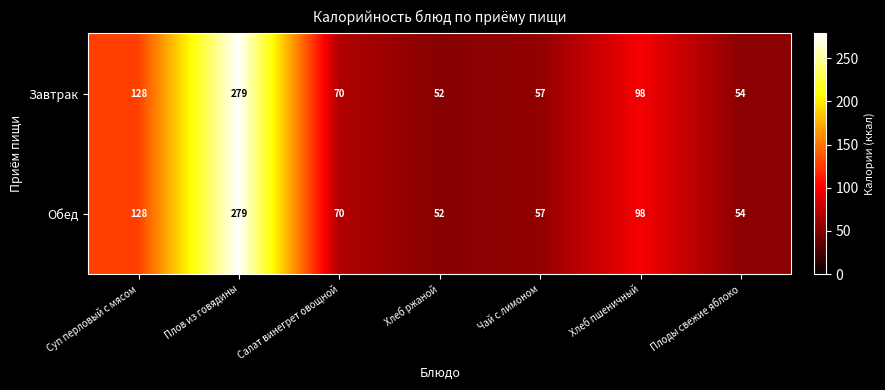

What is the sum of all Обед values?

738